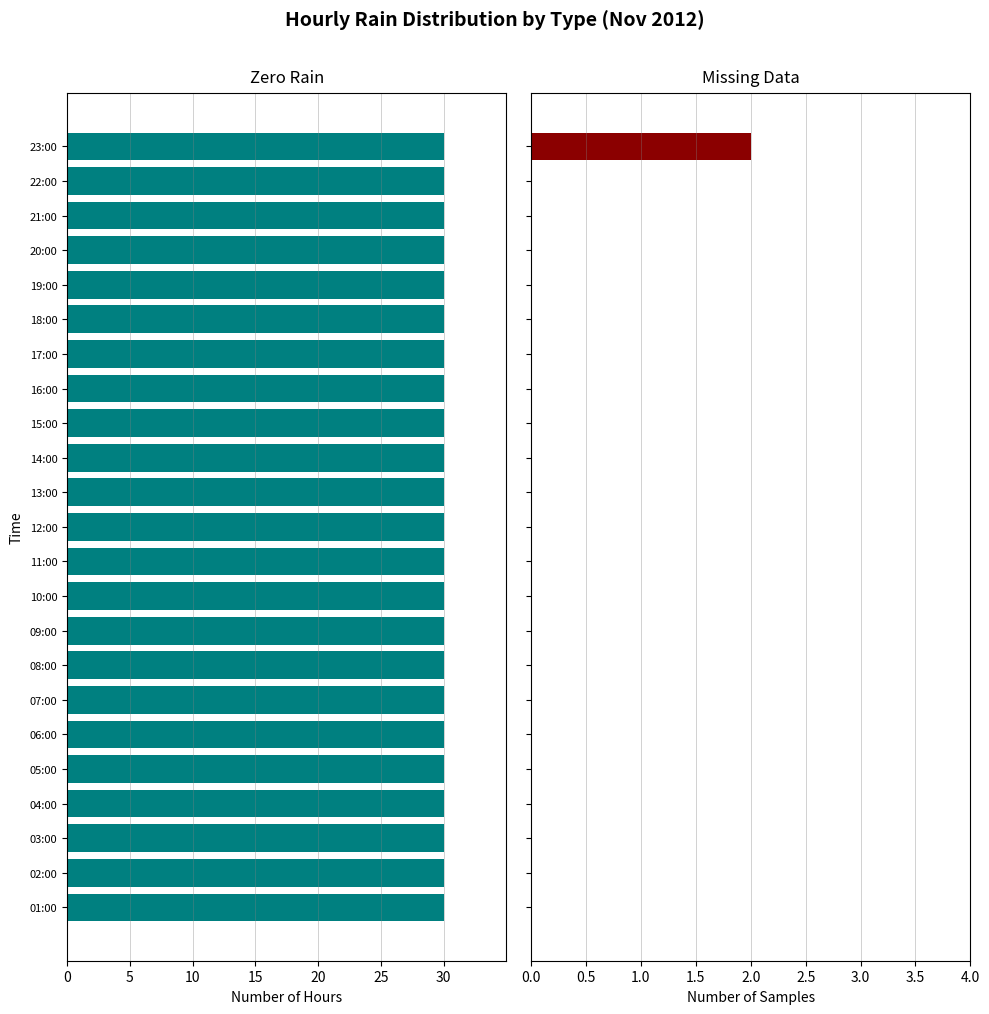

Count the number of data series in this chart.

2